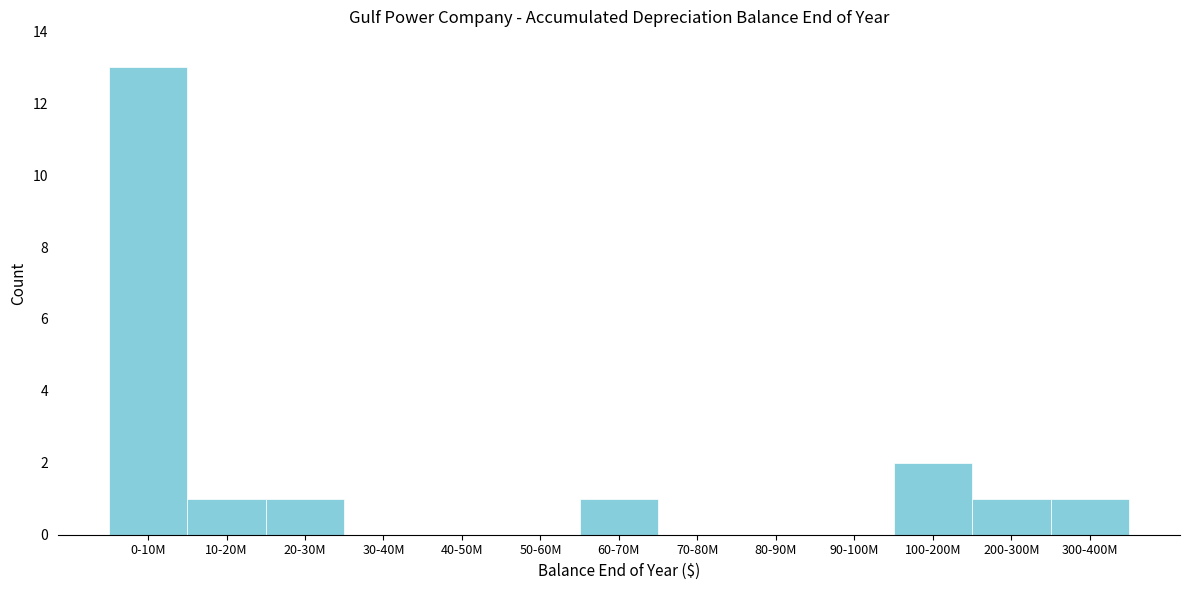

Reading right to left, what are all the values shown in this chart?

300-400M=1	200-300M=1	100-200M=2	90-100M=0	80-90M=0	70-80M=0	60-70M=1	50-60M=0	40-50M=0	30-40M=0	20-30M=1	10-20M=1	0-10M=13